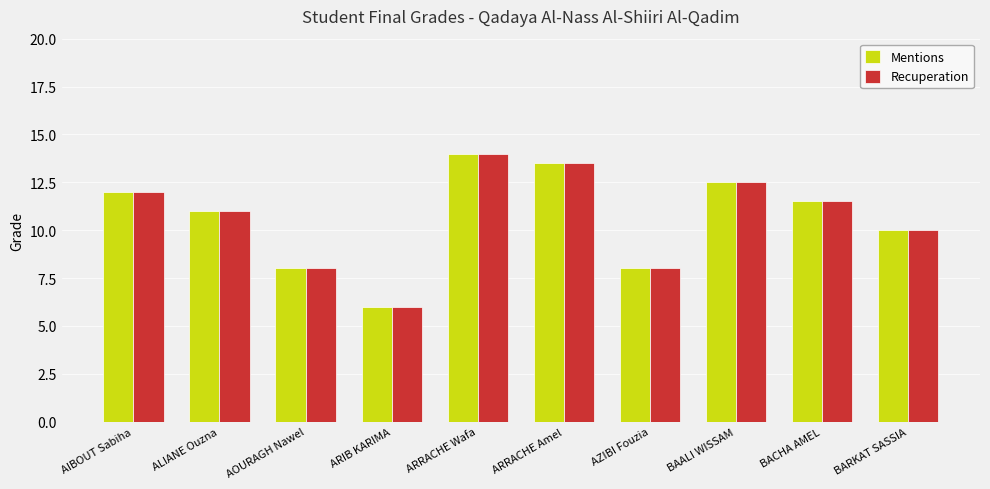

Reading left to right, transcribe all the data shown in this chart.

Mentions: 12.0	11.0	8.0	6.0	14.0	13.5	8.0	12.5	11.5	10.0
Recuperation: 12.0	11.0	8.0	6.0	14.0	13.5	8.0	12.5	11.5	10.0